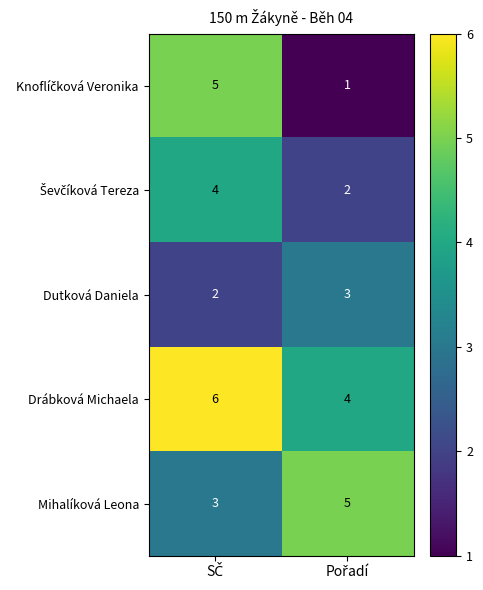

What is the sum of all Mihalíková Leona values?

8